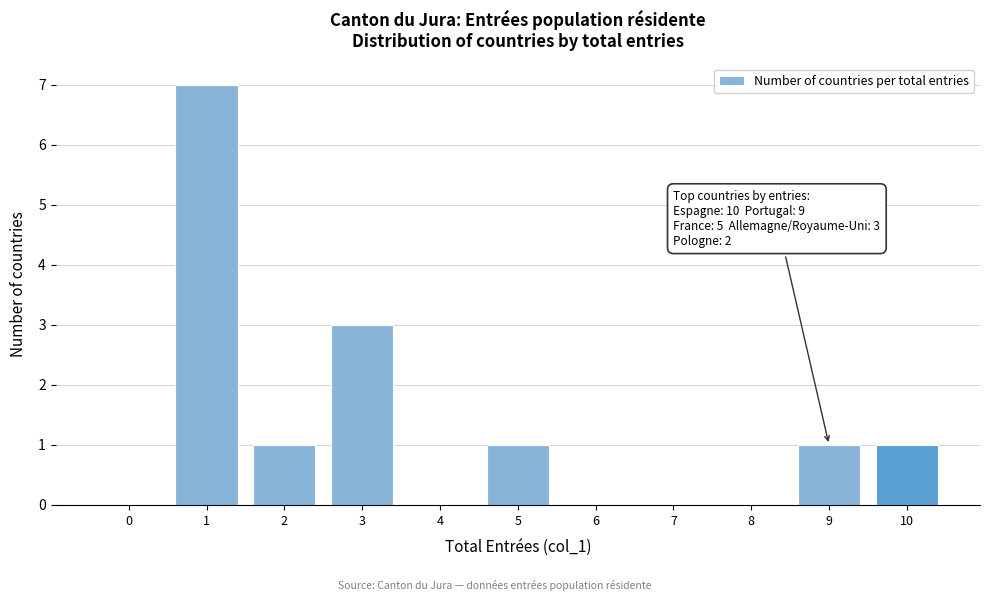

Reading right to left, what are all the values shown in this chart?

10=1	9=1	8=0	7=0	6=0	5=1	4=0	3=3	2=1	1=7	0=0